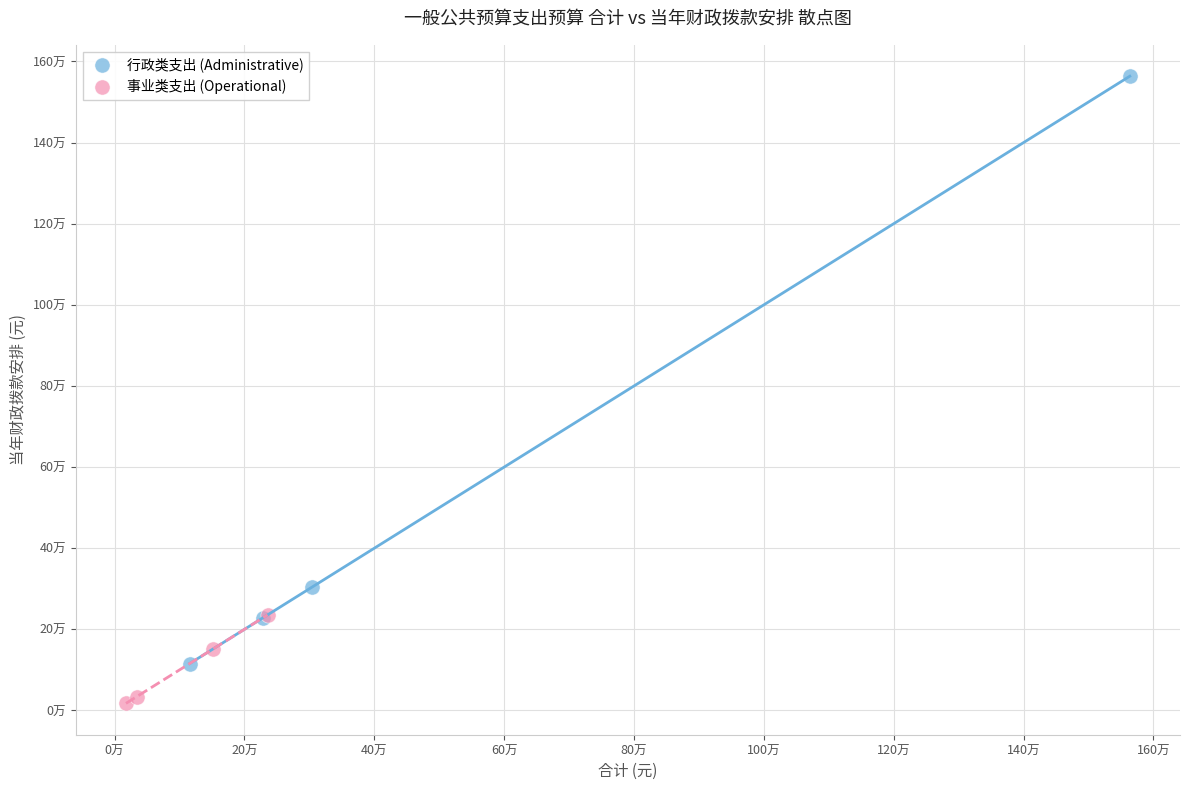

Which series contains the highest Y value?

行政类支出 (Administrative)